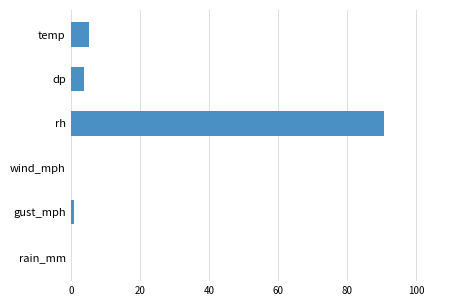

Is it true that the value at rh is 133.4?

False